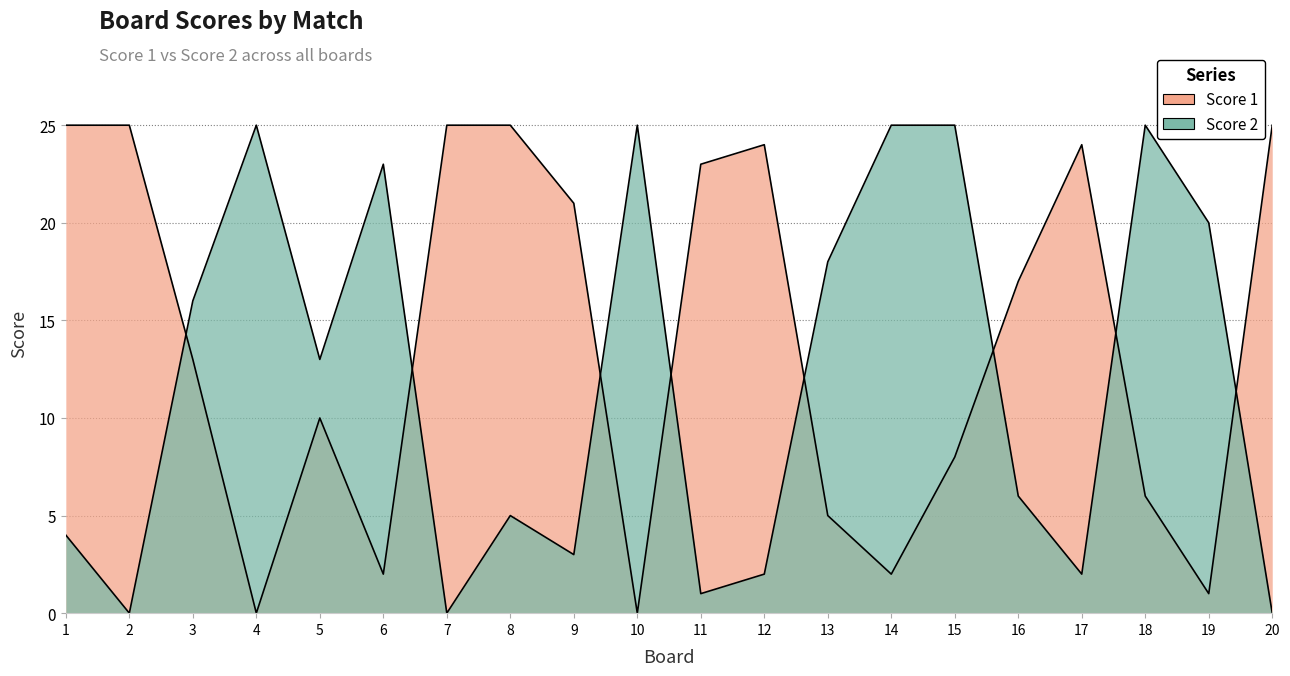

How many lines are shown in the chart?

2